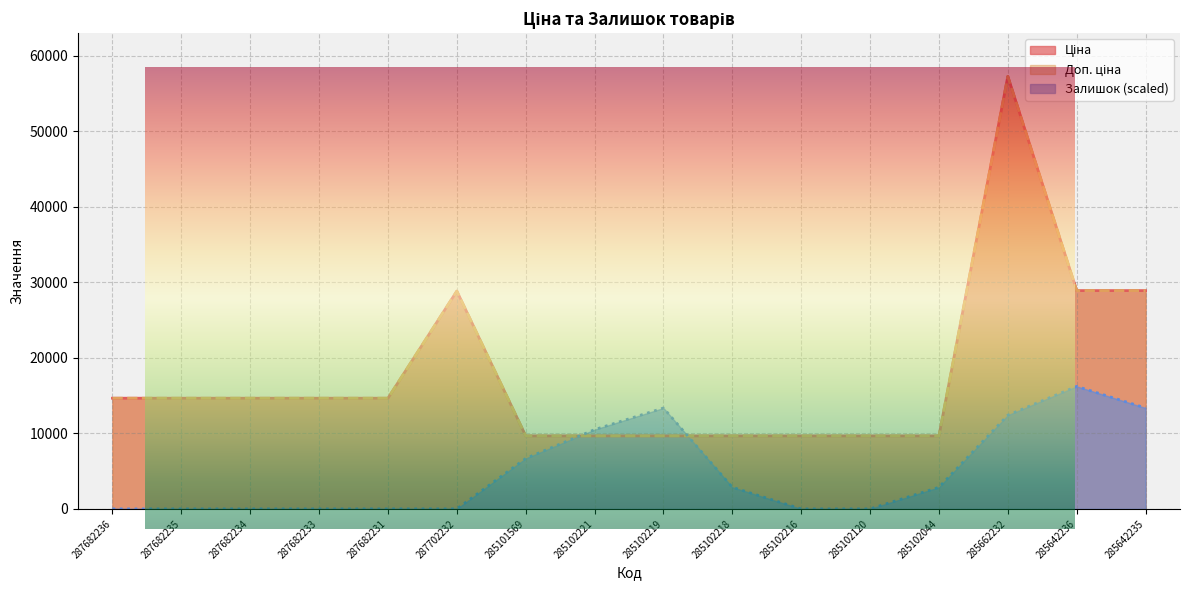

What is the value of the Доп. ціна point at the 6th from the left?

28821.8